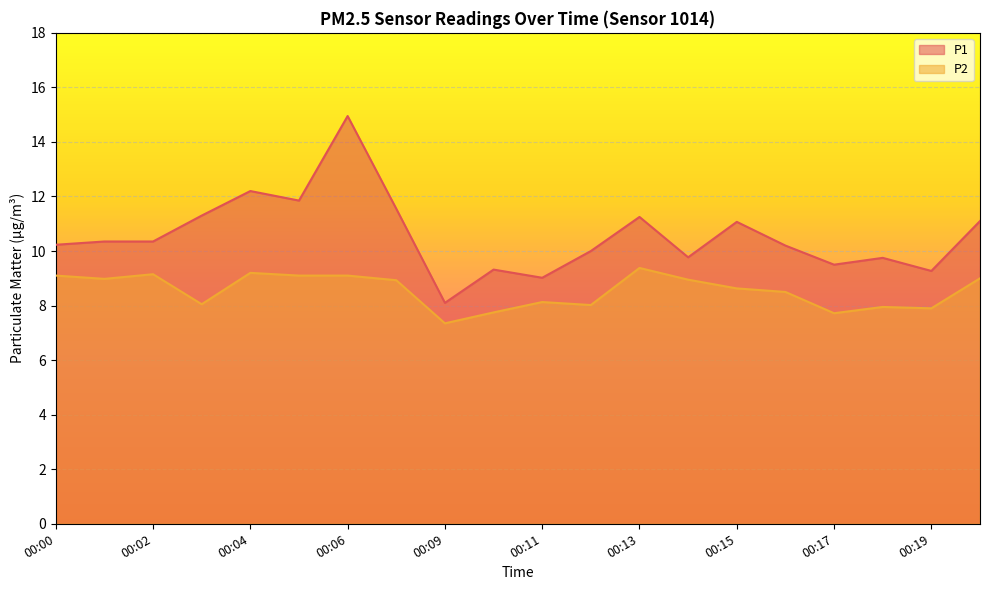

True or false: P1 and P2 intersect in this chart.

False